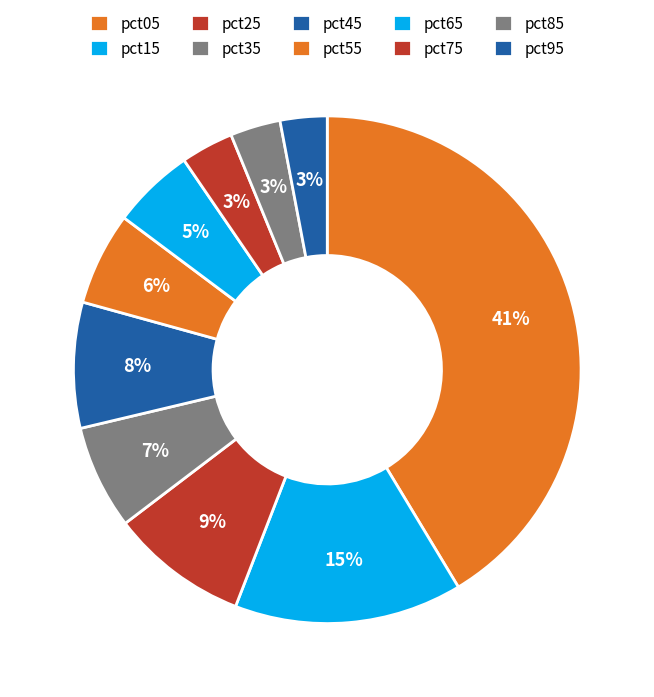

Which category has the biggest portion of the pie?

pct05